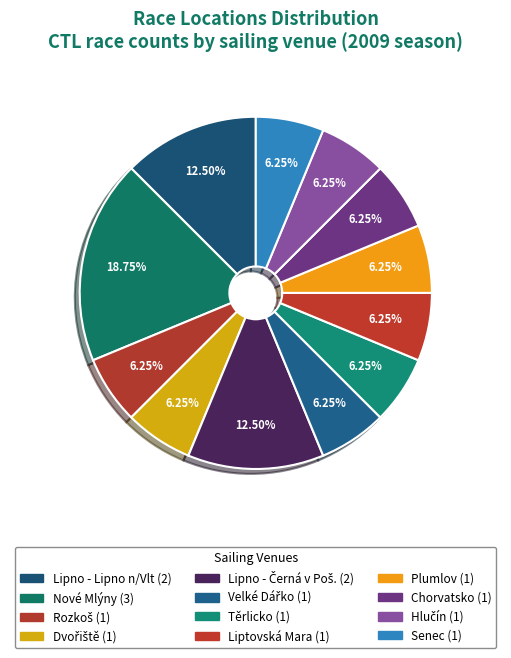

To the nearest percent, what is the average slice percentage?

8%